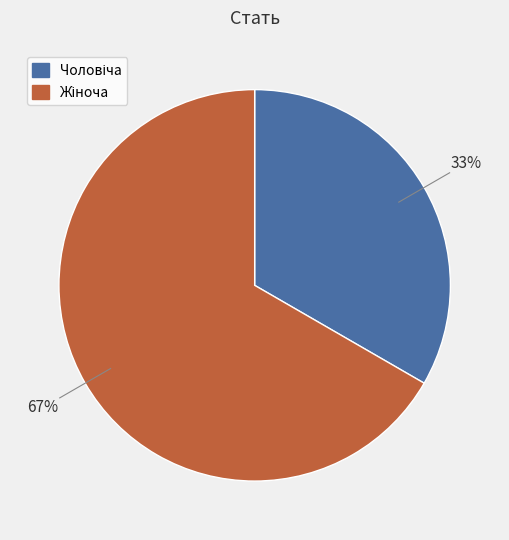

To the nearest percent, what is the average slice percentage?

50%